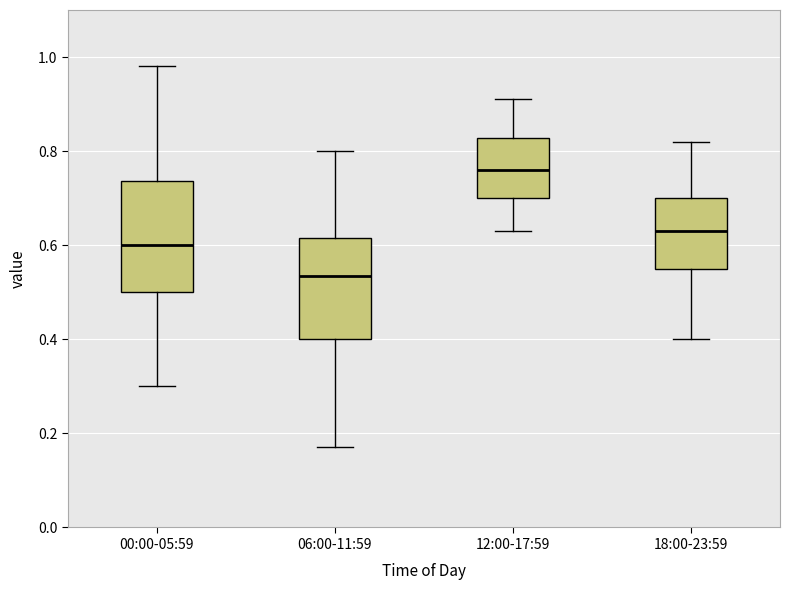

Where is the lower edge of the box for 12:00-17:59 on the y-axis? The values are not printed on the chart, so give them approximately, as read against the axis.

0.70